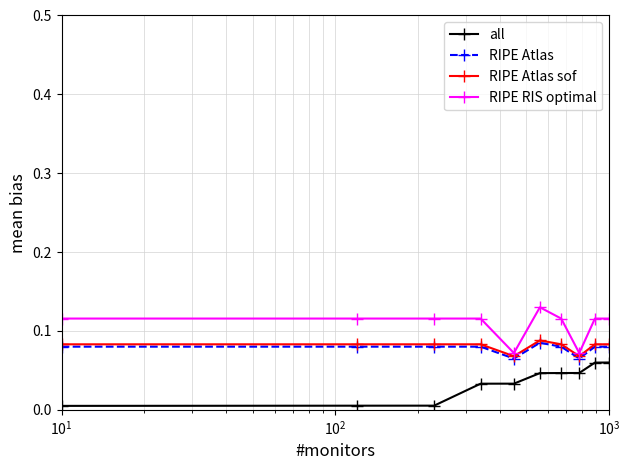

True or false: RIPE Atlas and all intersect in this chart.

False